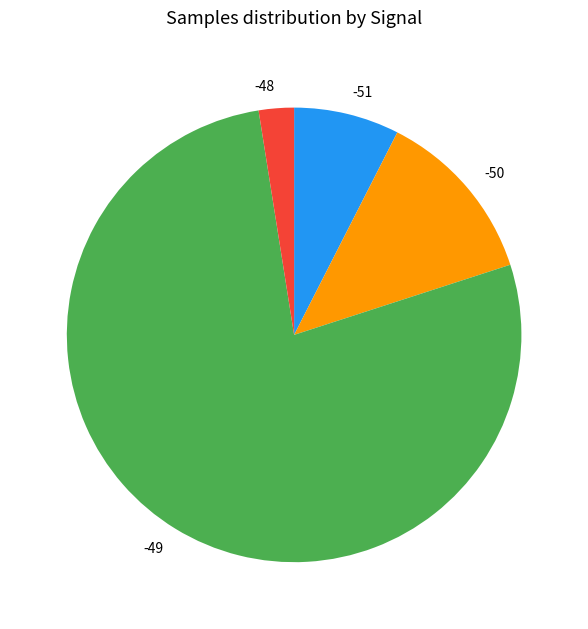

Which category has the biggest portion of the pie?

-49